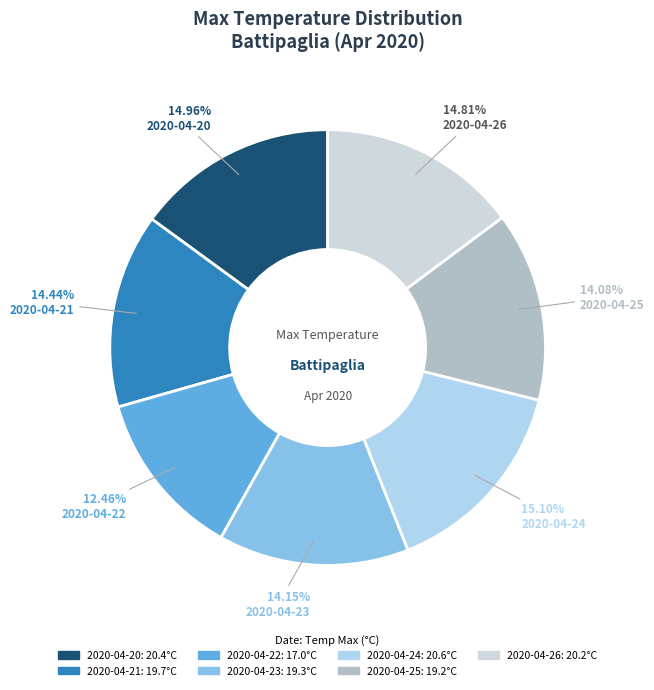

How many segments does this pie chart have?

7